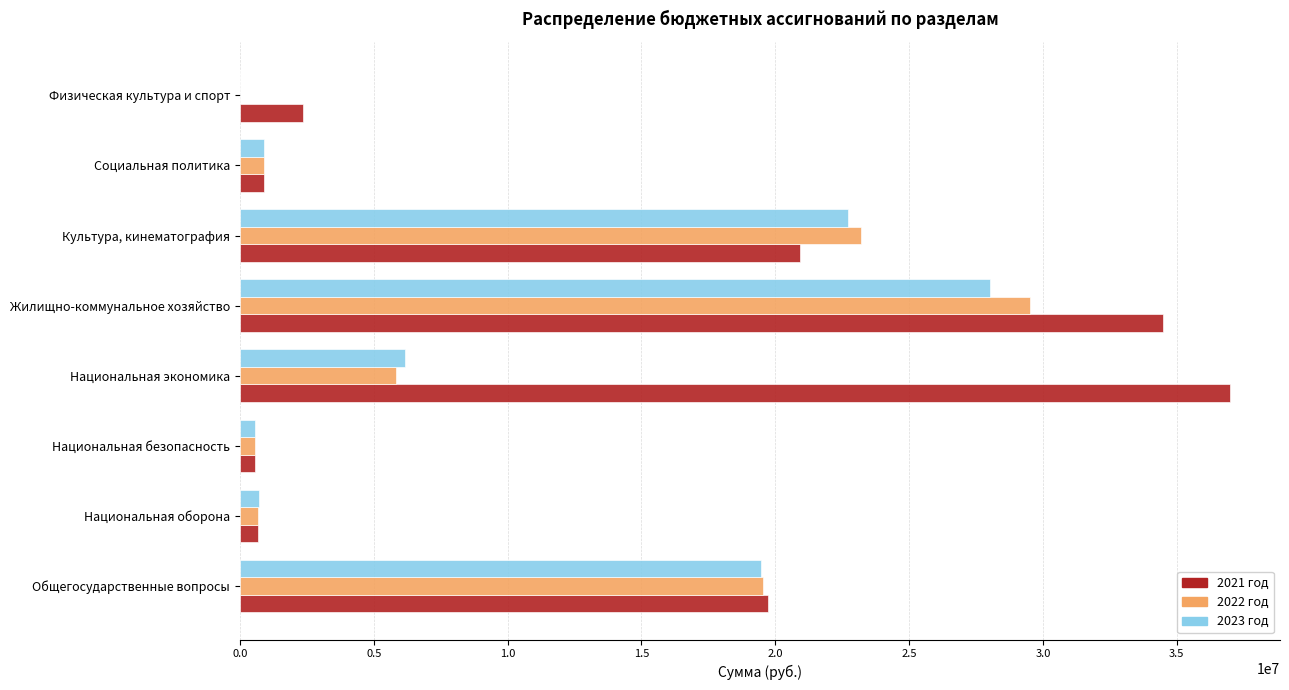

The value of 2021 год at Общегосударственные вопросы is 30270382.4. True or false?

False